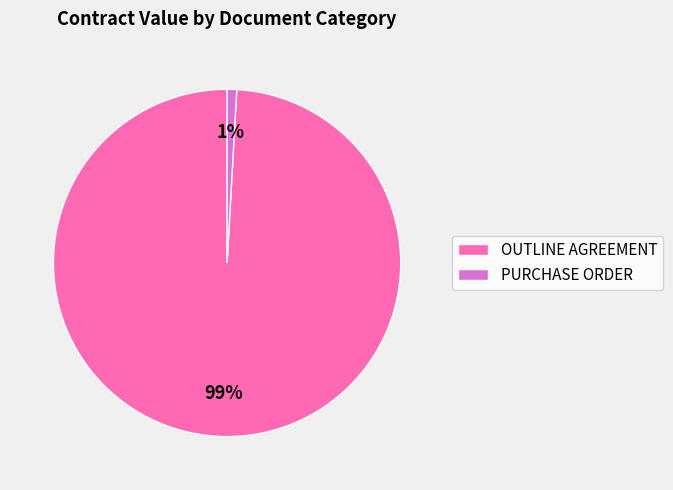

Does OUTLINE AGREEMENT represent more than half of the total?

Yes